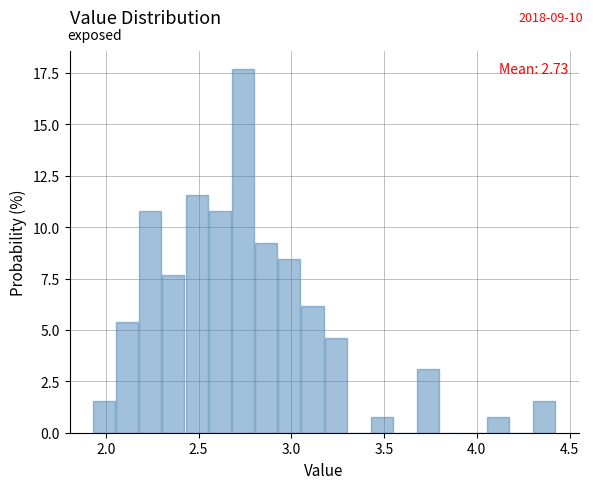

Read against the x-axis, roughly where is the centre of the tallest bar?

2.75